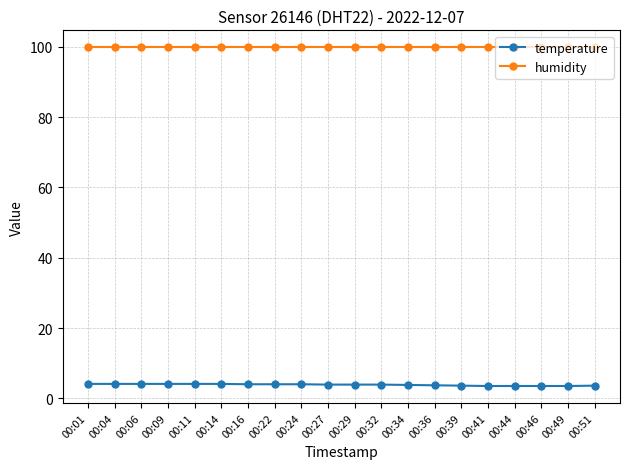

The value of humidity at 00:46 is 67.3. True or false?

False